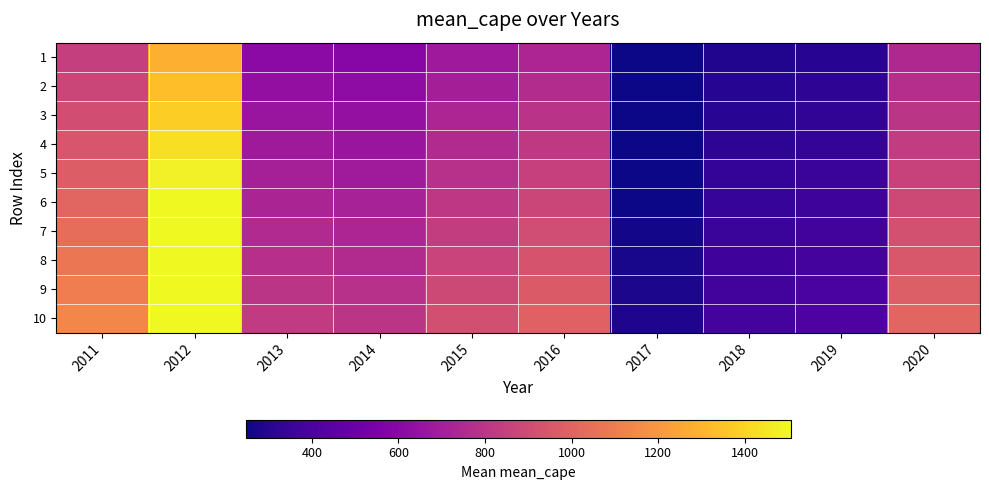

Reading left to right, transcribe all the data shown in this chart.

1: 2011=842.4	2012=1280.1	2013=609.4	2014=593.3	2015=676.6	2016=732.7	2017=247.0	2018=286.4	2019=304.3	2020=743.8
2: 2011=875.4	2012=1330.3	2013=633.4	2014=616.6	2015=703.1	2016=761.4	2017=247.0	2018=297.7	2019=316.2	2020=772.9
3: 2011=908.4	2012=1380.5	2013=657.2	2014=639.8	2015=729.7	2016=790.2	2017=247.0	2018=308.9	2019=328.2	2020=802.1
4: 2011=941.4	2012=1430.7	2013=681.1	2014=663.1	2015=756.2	2016=818.9	2017=247.0	2018=320.1	2019=340.1	2020=831.2
5: 2011=974.5	2012=1480.9	2013=705.0	2014=686.4	2015=782.7	2016=847.6	2017=247.0	2018=331.4	2019=352.0	2020=860.4
6: 2011=1007.5	2012=1506.0	2013=728.9	2014=709.6	2015=809.3	2016=876.4	2017=251.1	2018=342.6	2019=364.0	2020=889.6
7: 2011=1040.5	2012=1506.0	2013=752.9	2014=732.9	2015=835.8	2016=905.1	2017=259.4	2018=353.9	2019=375.9	2020=918.8
8: 2011=1073.6	2012=1506.0	2013=776.8	2014=756.2	2015=862.3	2016=933.8	2017=267.6	2018=365.1	2019=387.8	2020=947.9
9: 2011=1106.6	2012=1506.0	2013=800.6	2014=779.4	2015=888.9	2016=962.6	2017=275.8	2018=376.3	2019=399.8	2020=977.1
10: 2011=1139.6	2012=1506.0	2013=824.5	2014=802.7	2015=915.4	2016=991.3	2017=284.0	2018=387.5	2019=411.7	2020=1006.2